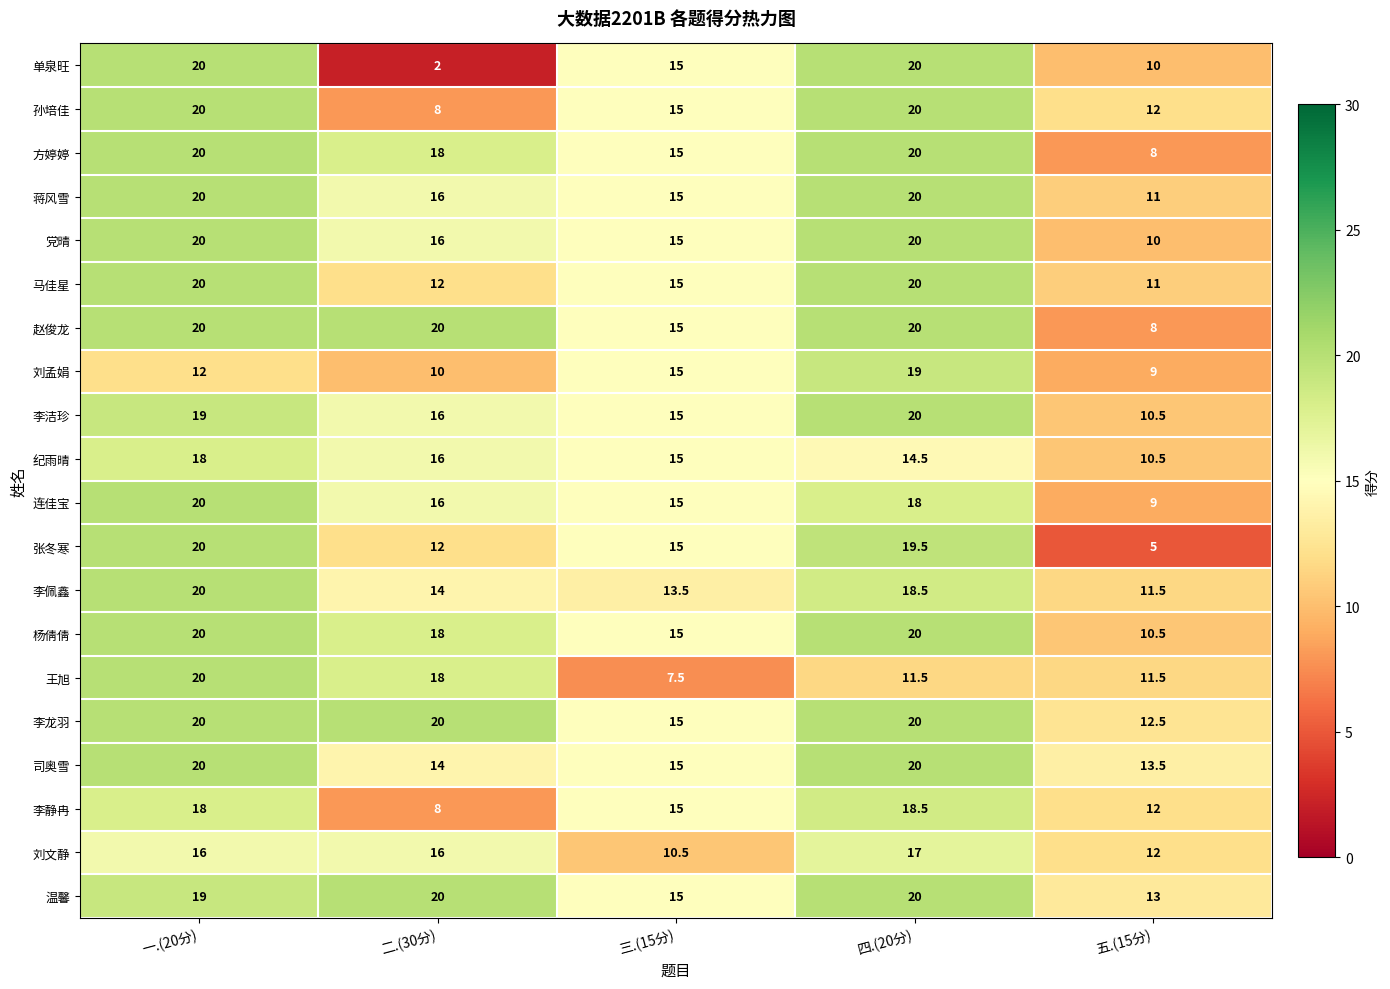

Where is 李洁珍 nearest to the value 15?

三.(15分)